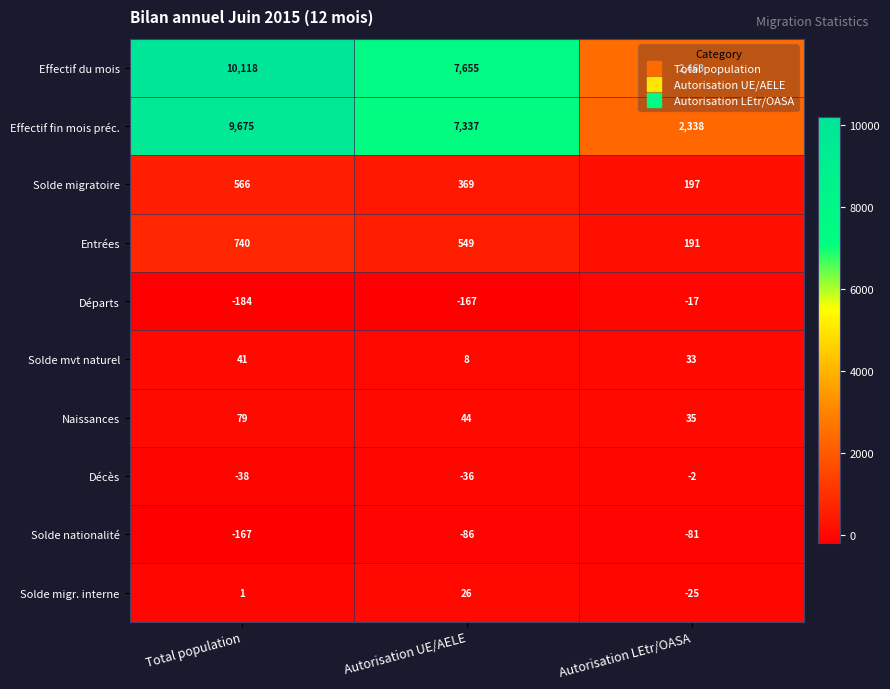

How many Solde migratoire values are between 197 and 566?

3